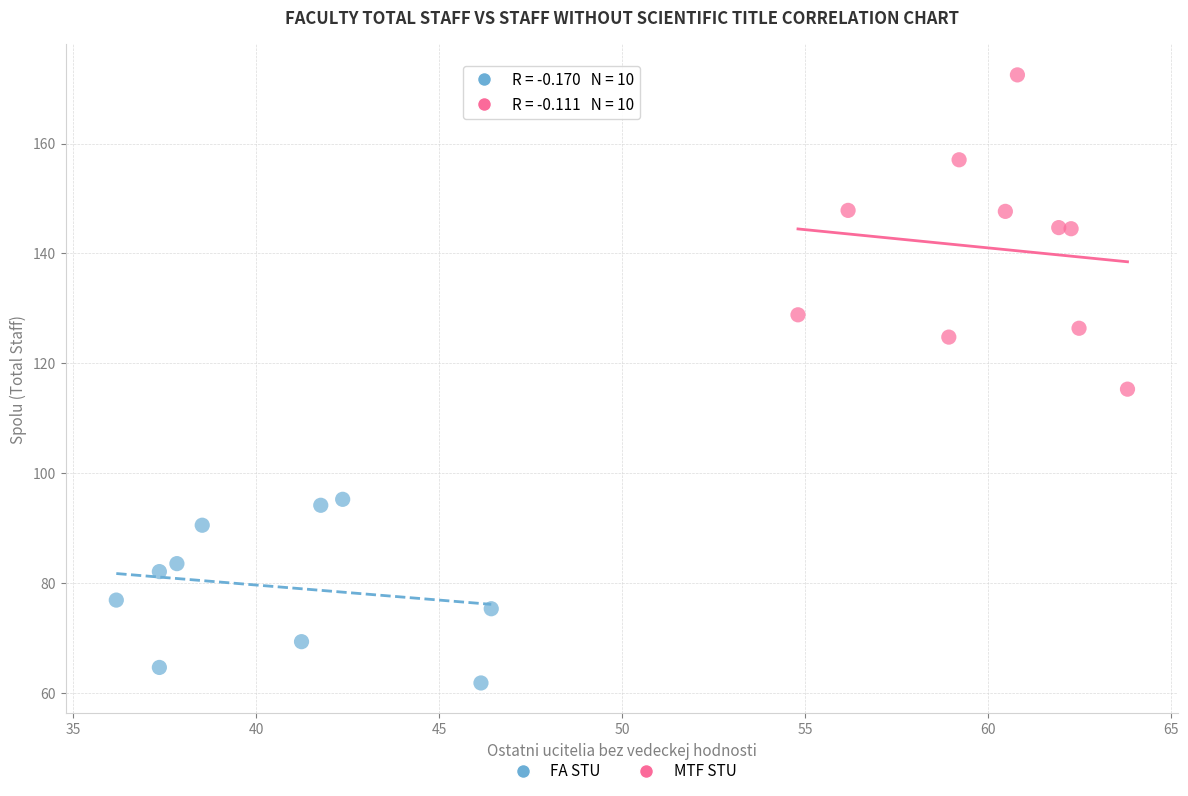

Which series has the largest Y range (max minus min)?

MTF STU